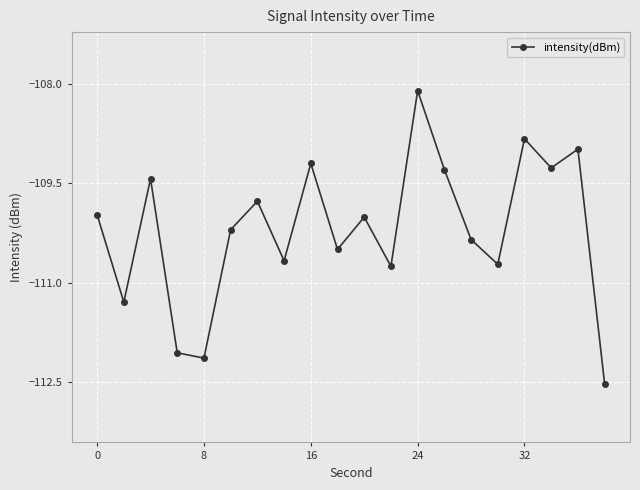

Is this an area chart (filled region under the line)?

No